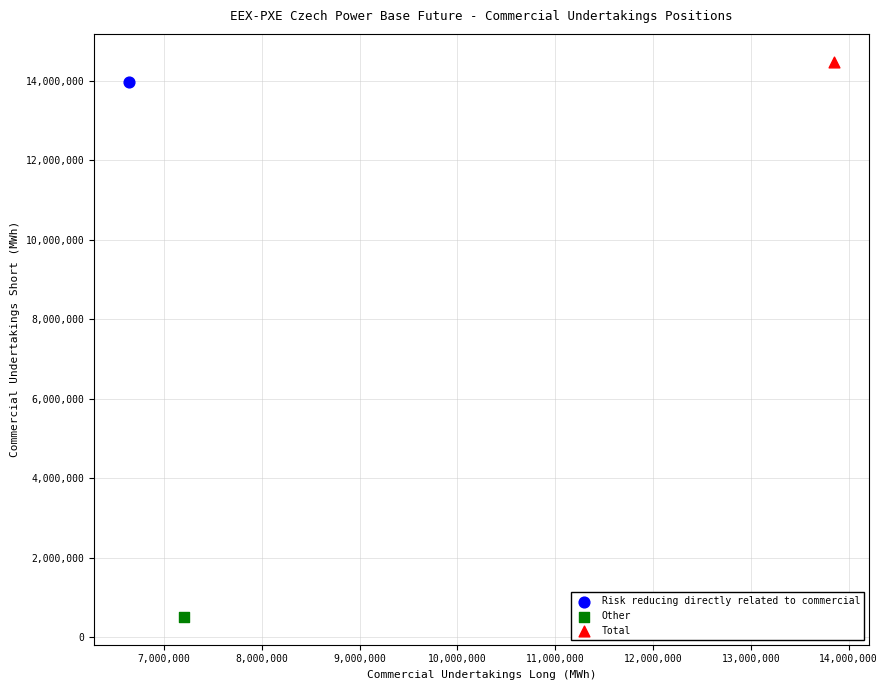

What are all the series names shown in the legend?

Risk reducing directly related to commercial, Other, Total